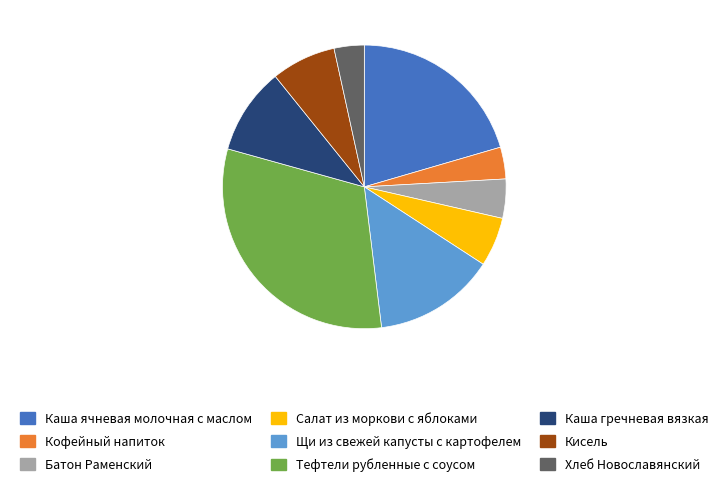

Which has a higher value, Каша ячневая молочная с маслом or Салат из моркови с яблоками?

Каша ячневая молочная с маслом